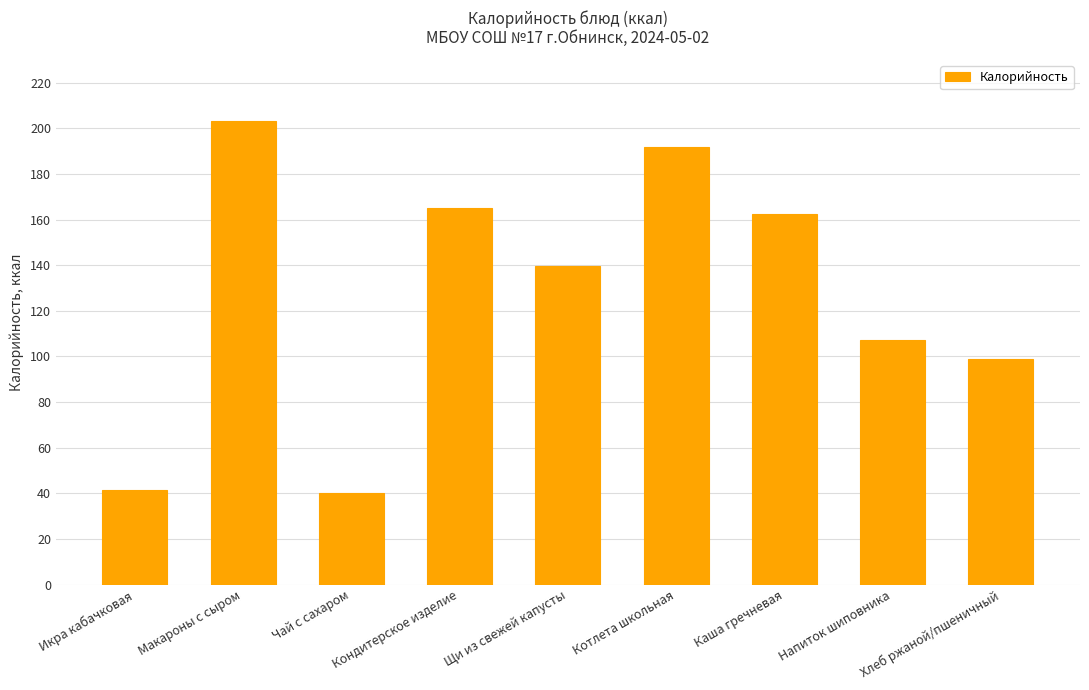

Reading right to left, list all the values displayed in this chart.

Хлеб ржаной/пшеничный=99.0	Напиток шиповника=107.3	Каша гречневая=162.5	Котлета школьная=191.7	Щи из свежей капусты=139.8	Кондитерское изделие=165.0	Чай с сахаром=40.0	Макароны с сыром=203.2	Икра кабачковая=41.6